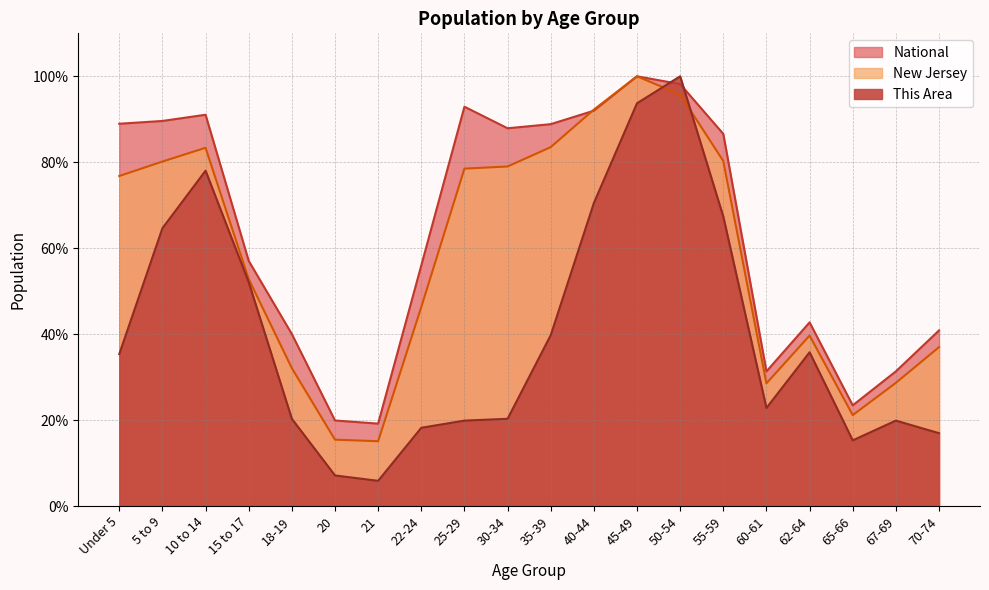

What is the greatest value displayed?

100.0